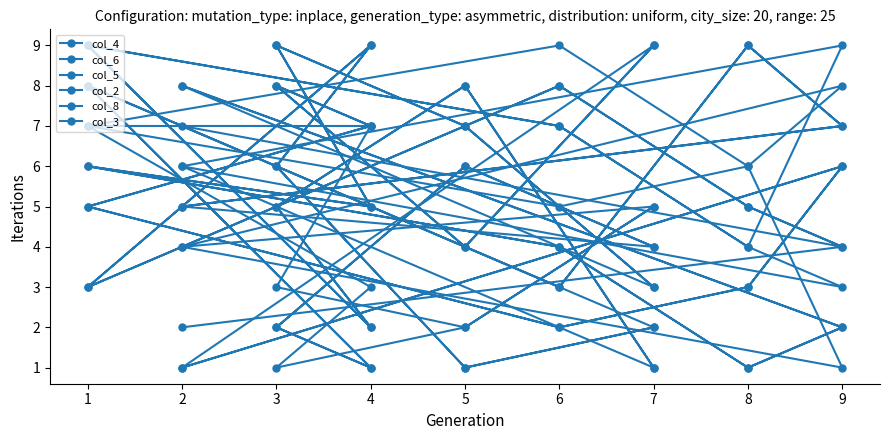

Count the col_8 values in the range 3 to 7.

12